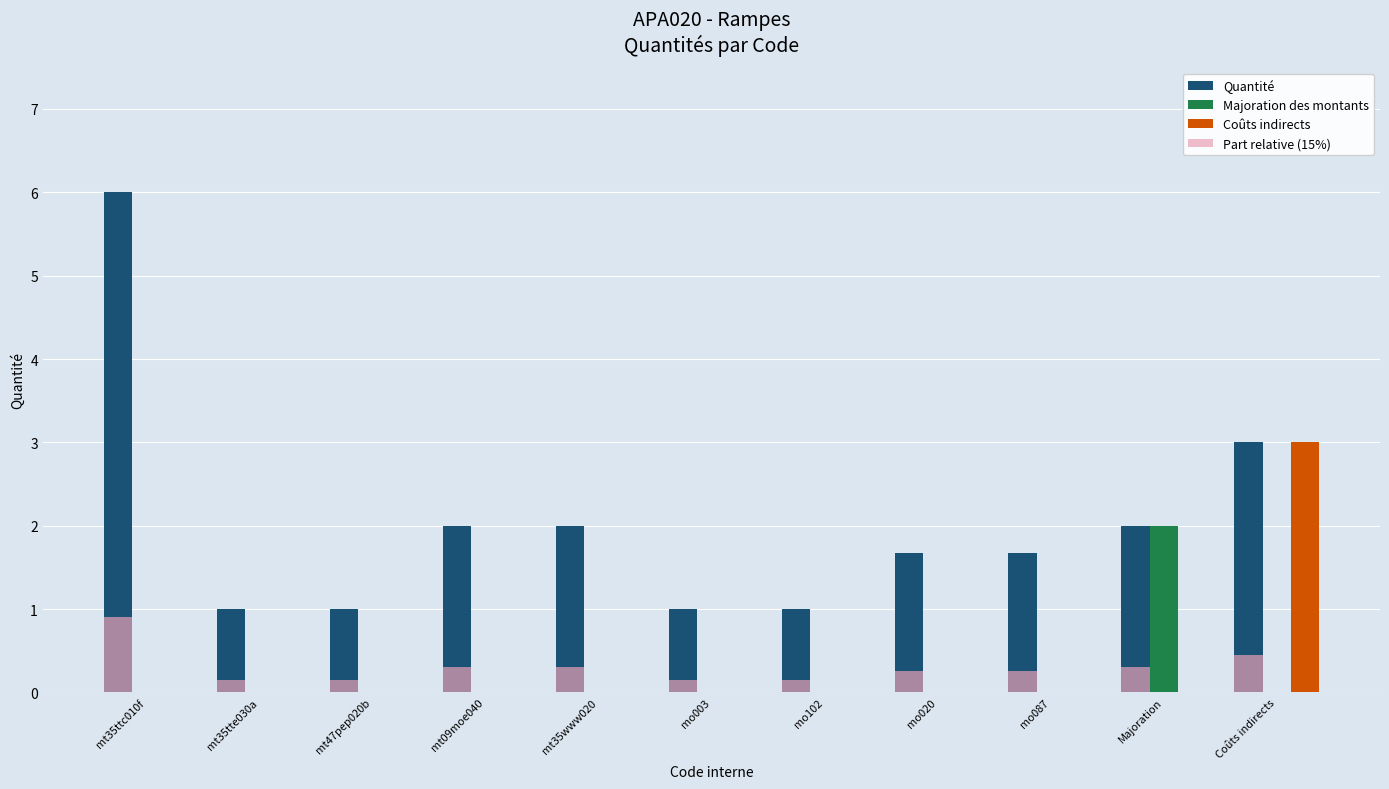

The value of Majoration des montants at mt09moe040 is 0.0. True or false?

True